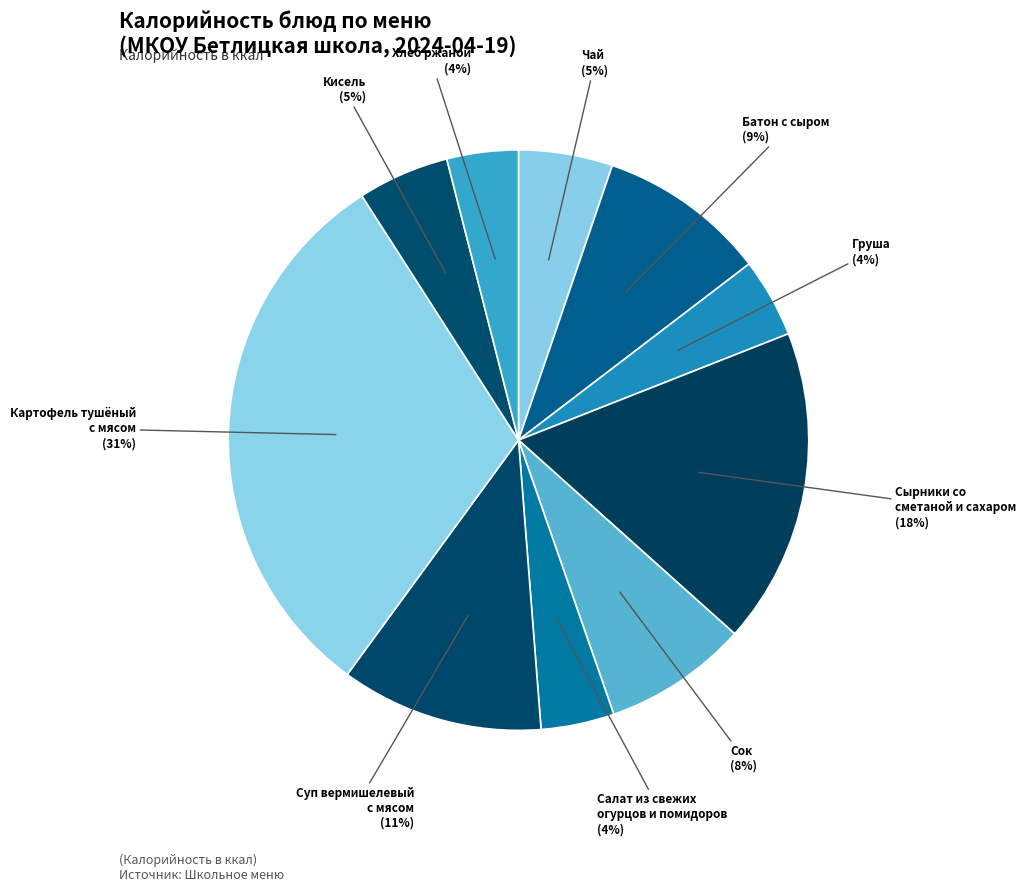

To the nearest percent, what is the difference between the Сырники со сметаной и сахаром and Салат из свежих огурцов и помидоров slice percentages?

14%